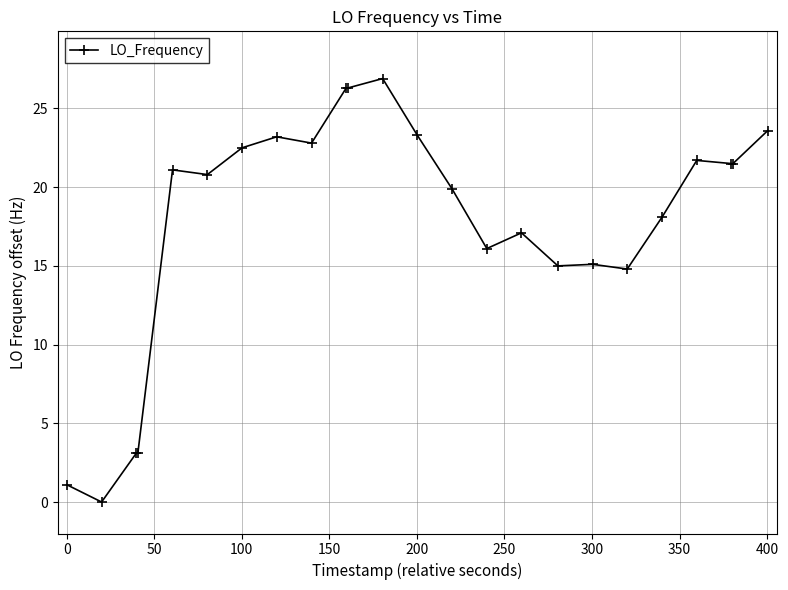

What is the difference between the second highest and minimum values?

26.3